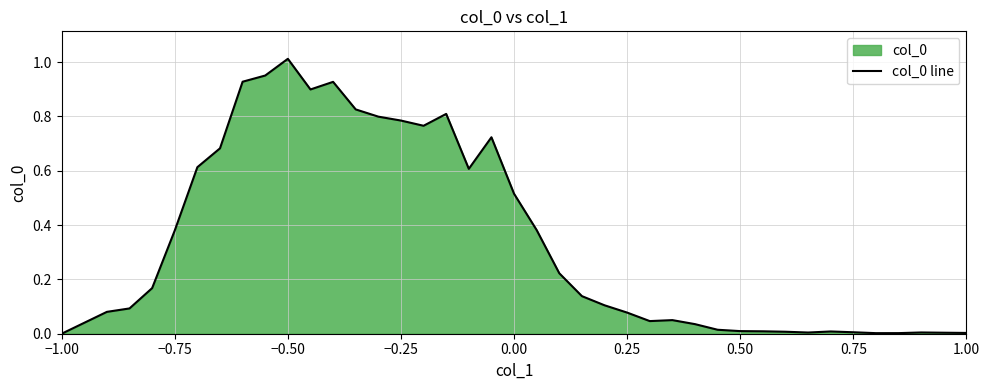

Which label corresponds to the largest value in the chart?

−0.50